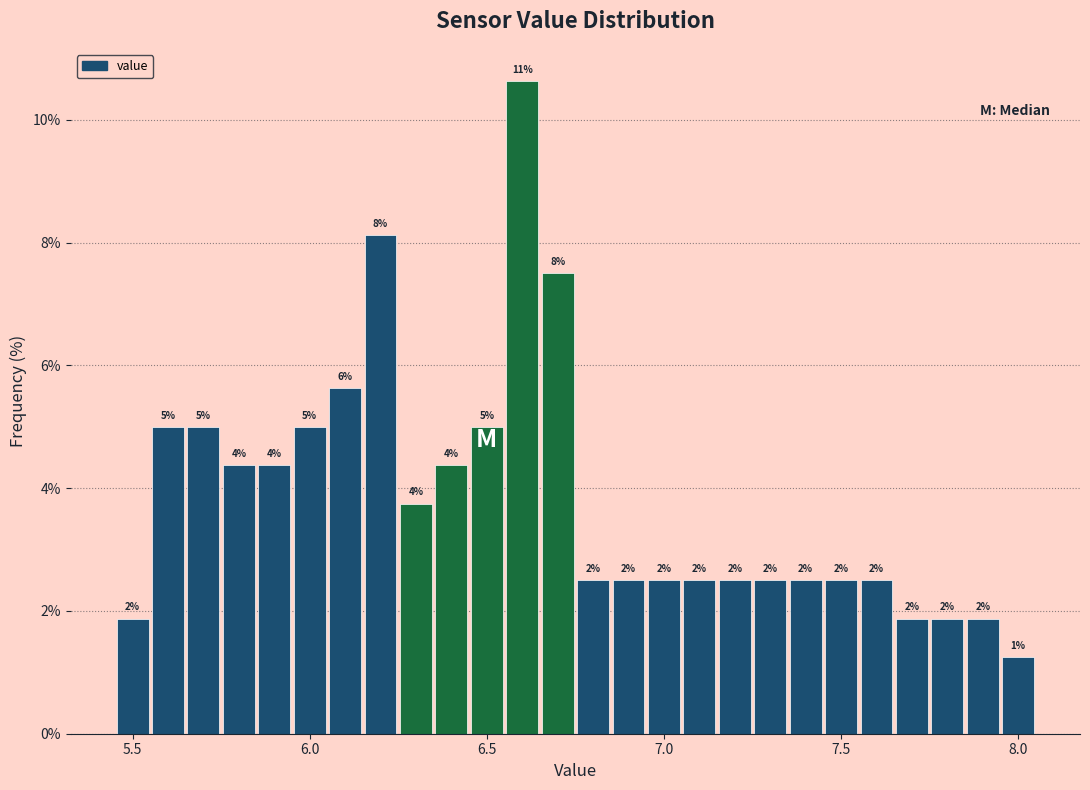

Read against the x-axis, roughly where is the centre of the tallest bar?

6.60